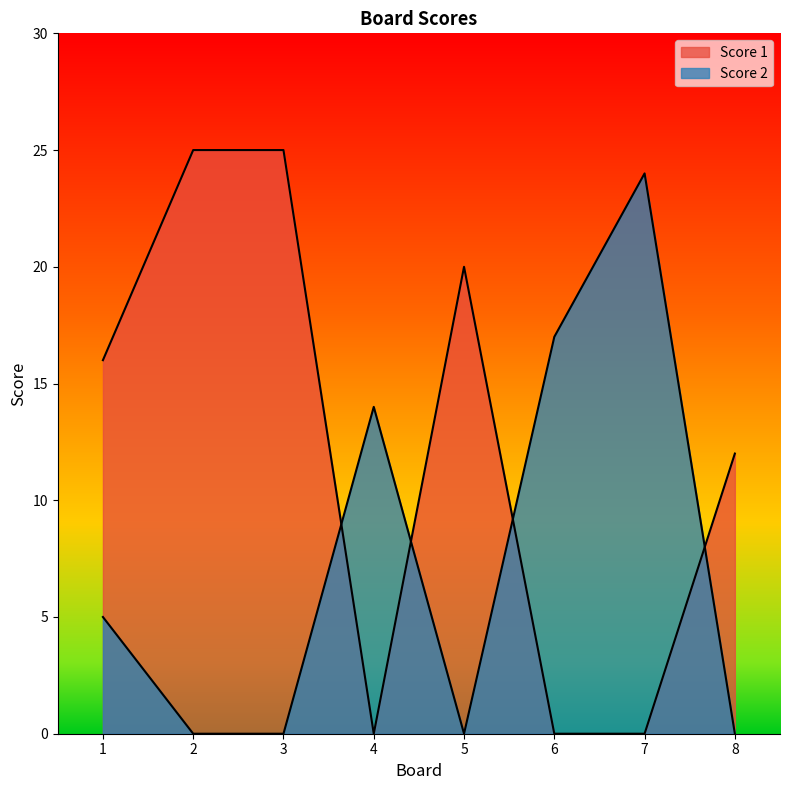

Which has a higher value, 1 or 8?

1